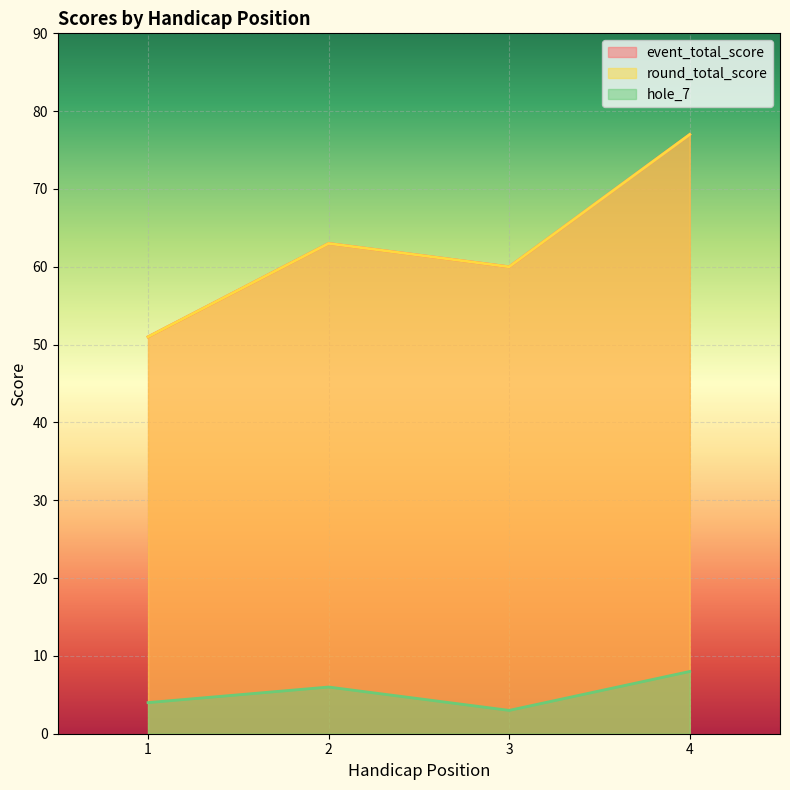

Which series has the widest spread of values?

event_total_score